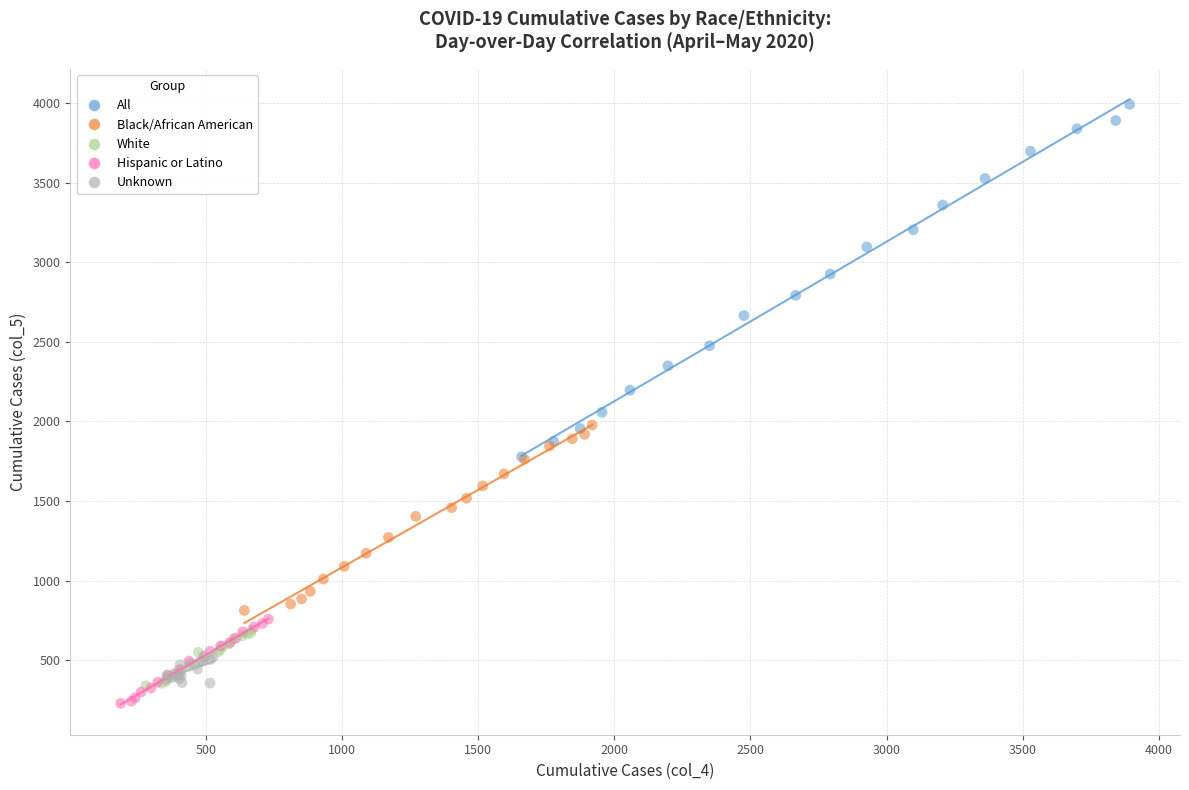

Which series has the largest Y range (max minus min)?

All